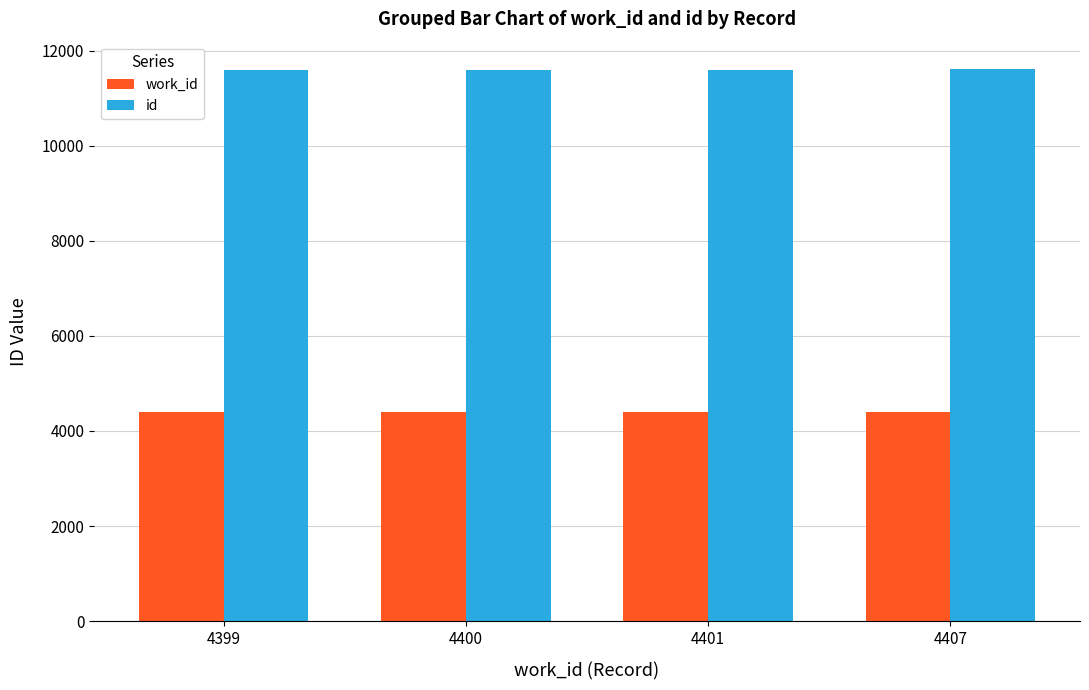

The work_id series shows 4407 at 4407. True or false?

True